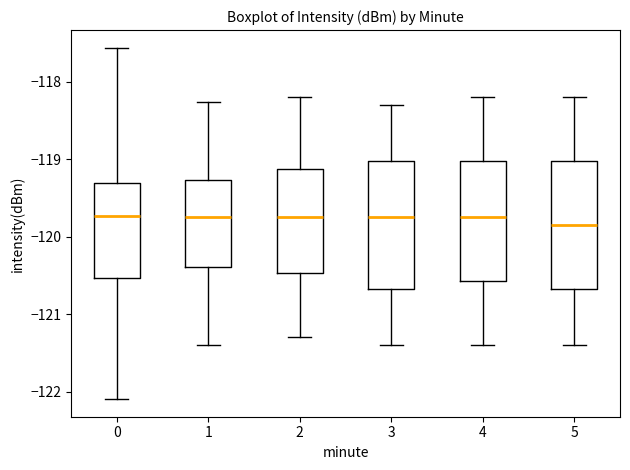

Reading left to right, transcribe this box plot: for each box, give where its median line is, the range the box spans, and where its two whiskers end, as read against the y-axis. The values are not printed on the chart, so give them approximately, as read against the axis.

0: median -119.7, box -120.5 to -119.3, whiskers -122.1 to -117.6
1: median -119.7, box -120.4 to -119.3, whiskers -121.4 to -118.3
2: median -119.7, box -120.5 to -119.1, whiskers -121.3 to -118.2
3: median -119.7, box -120.7 to -119.0, whiskers -121.4 to -118.3
4: median -119.7, box -120.6 to -119.0, whiskers -121.4 to -118.2
5: median -119.8, box -120.7 to -119.0, whiskers -121.4 to -118.2